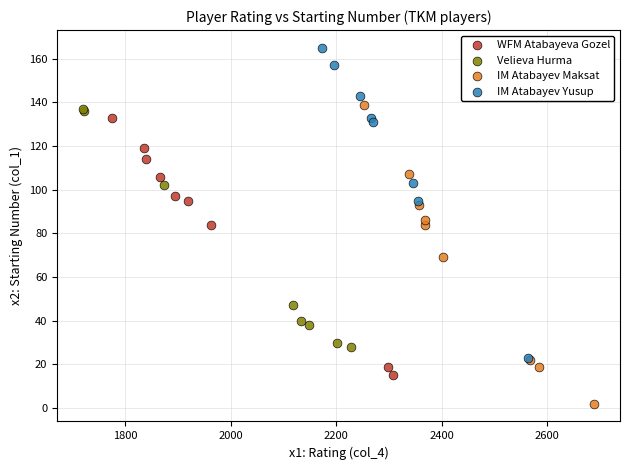

Which series reaches the maximum Y coordinate?

IM Atabayev Yusup